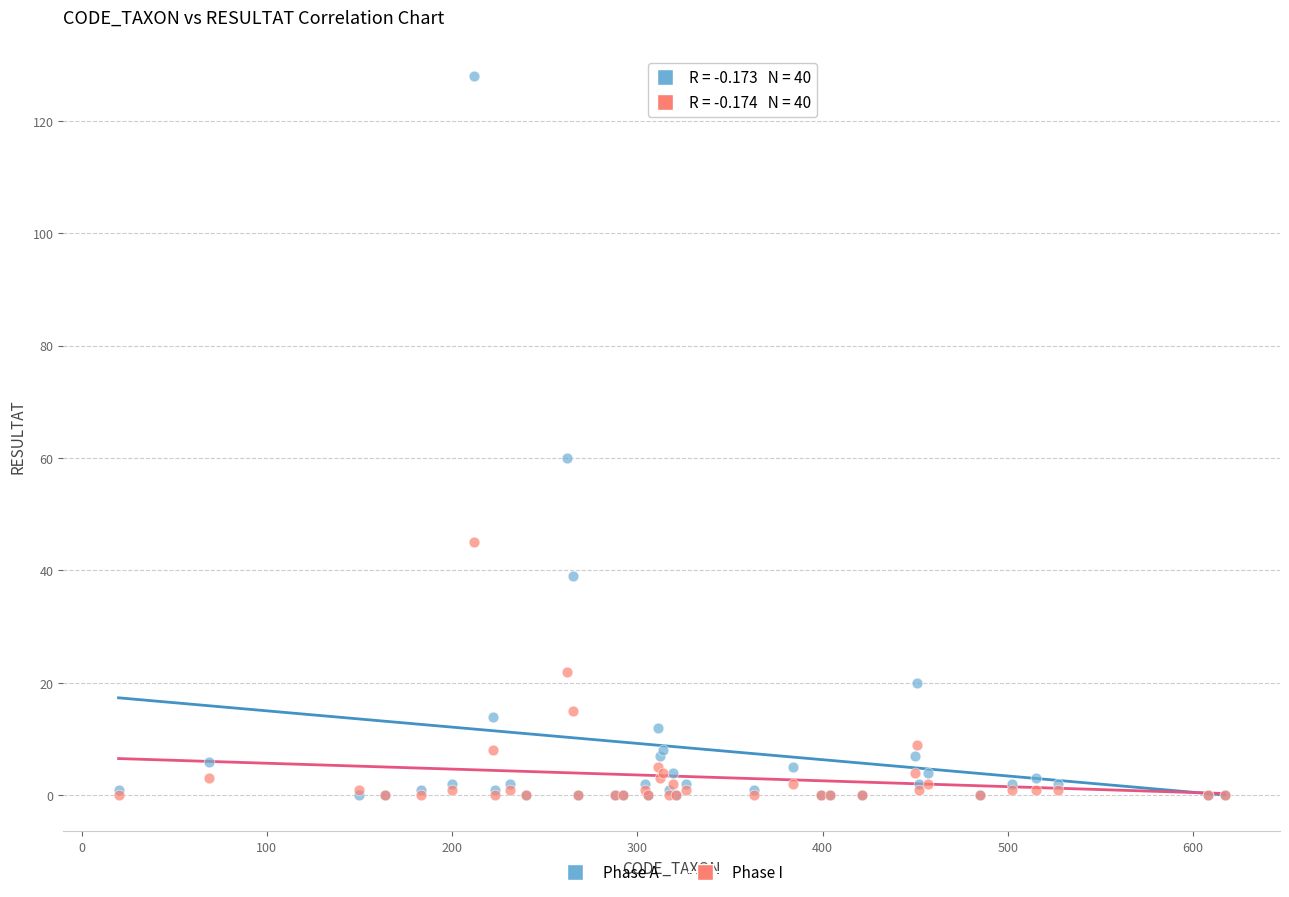

Which series reaches the maximum Y coordinate?

Phase A